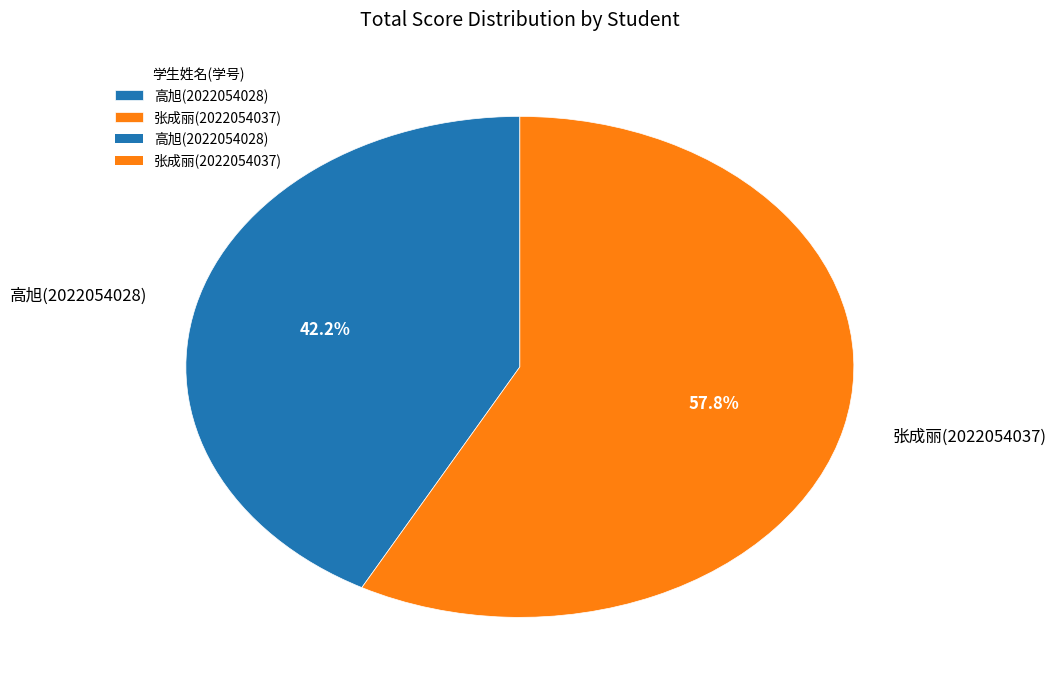

Which category has the biggest portion of the pie?

张成丽(2022054037)